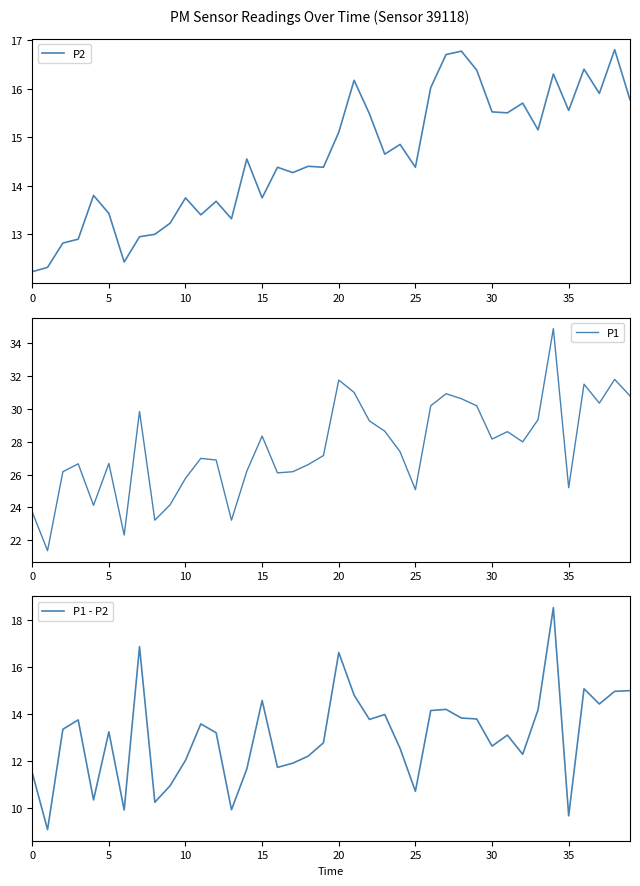

What is the average value of the P1 series?

27.6